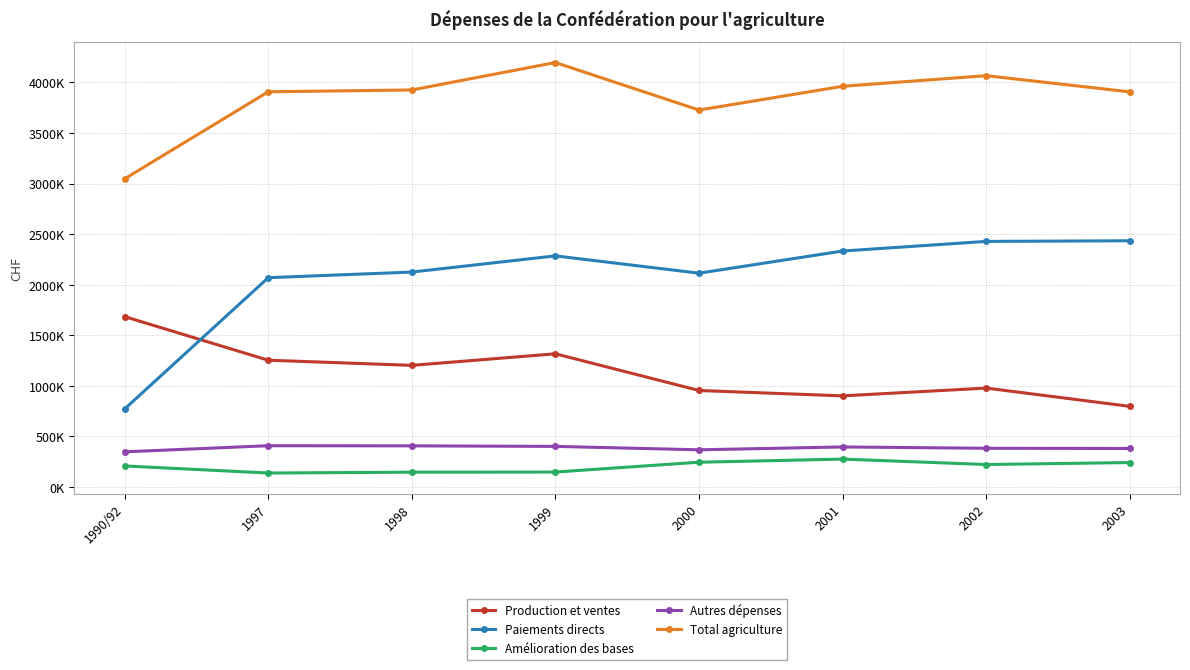

What are all the series names shown in the legend?

Production et ventes, Paiements directs, Amélioration des bases, Autres dépenses, Total agriculture